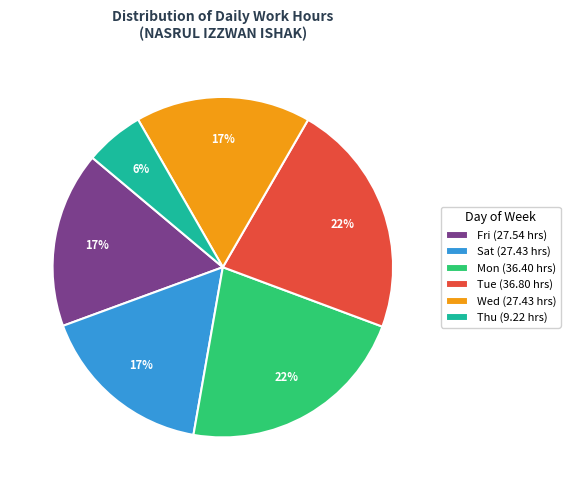

What is the ratio of the value at Mon (36.40 hrs) to the value at Tue (36.80 hrs)?

1.0